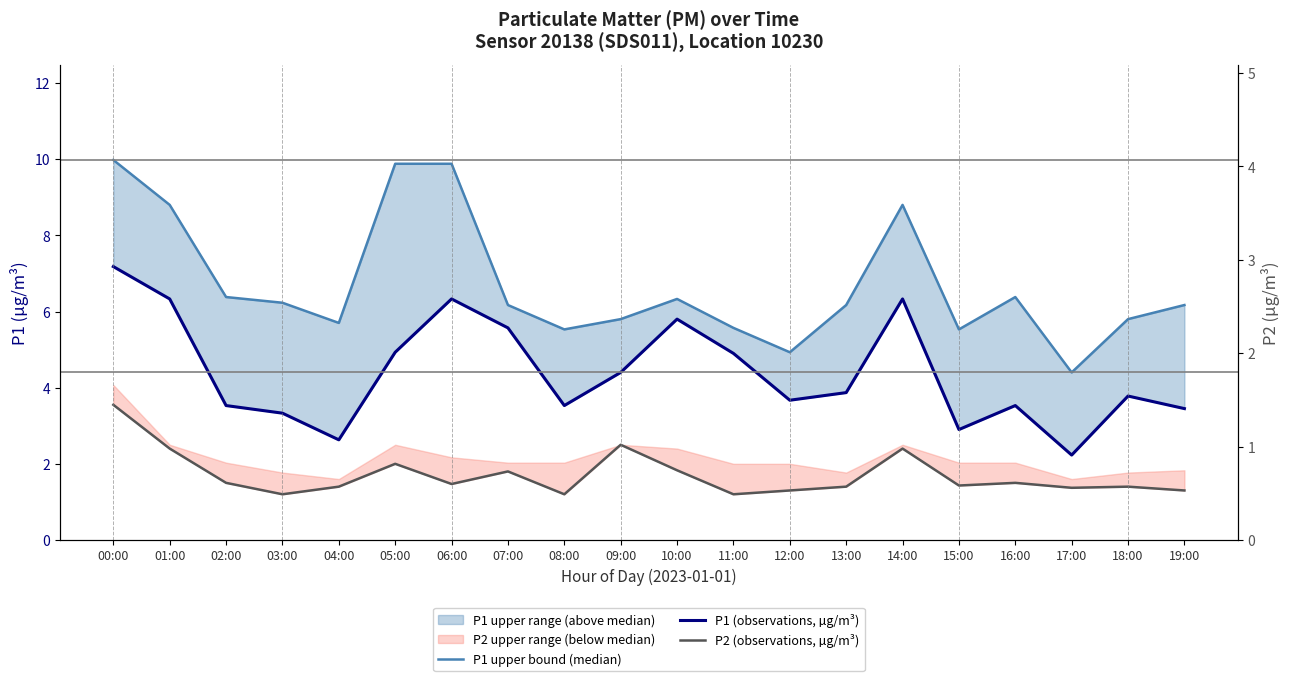

Where is P2 (observations, µg/m³) nearest to the value 2?

05:00